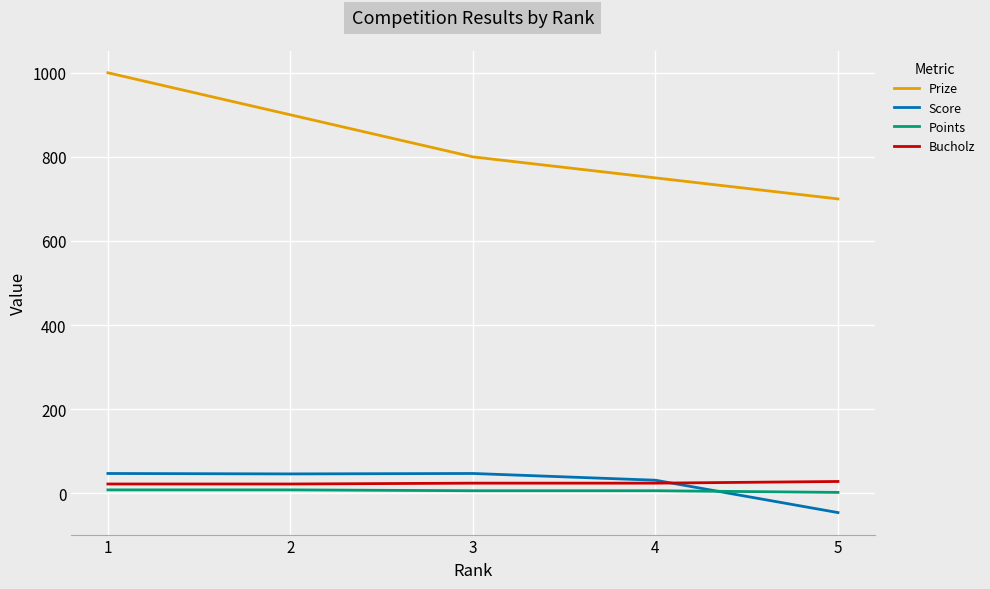

True or false: Prize has more than 2 points higher than both neighbors.

False